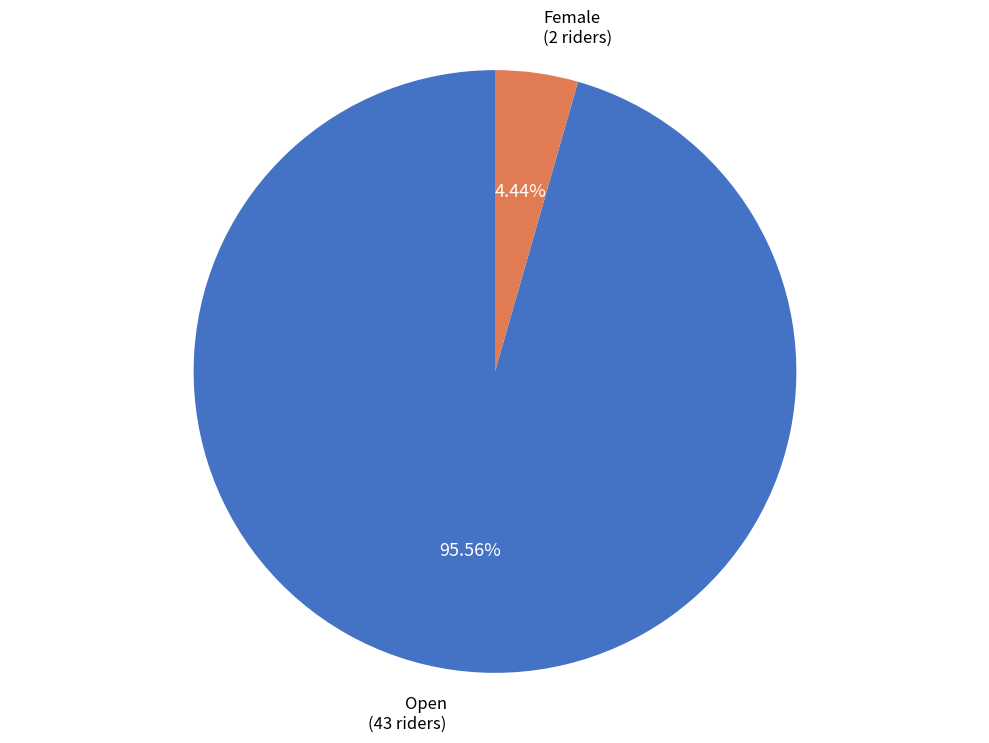

How many segments does this pie chart have?

2